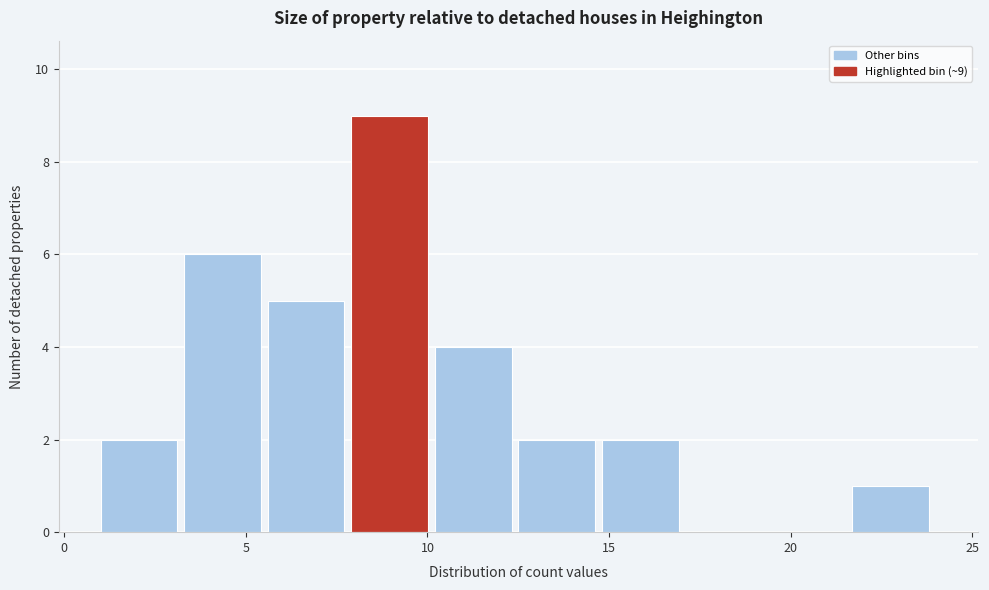

Which range on the x-axis has the tallest bar?

7.9 to 10.2